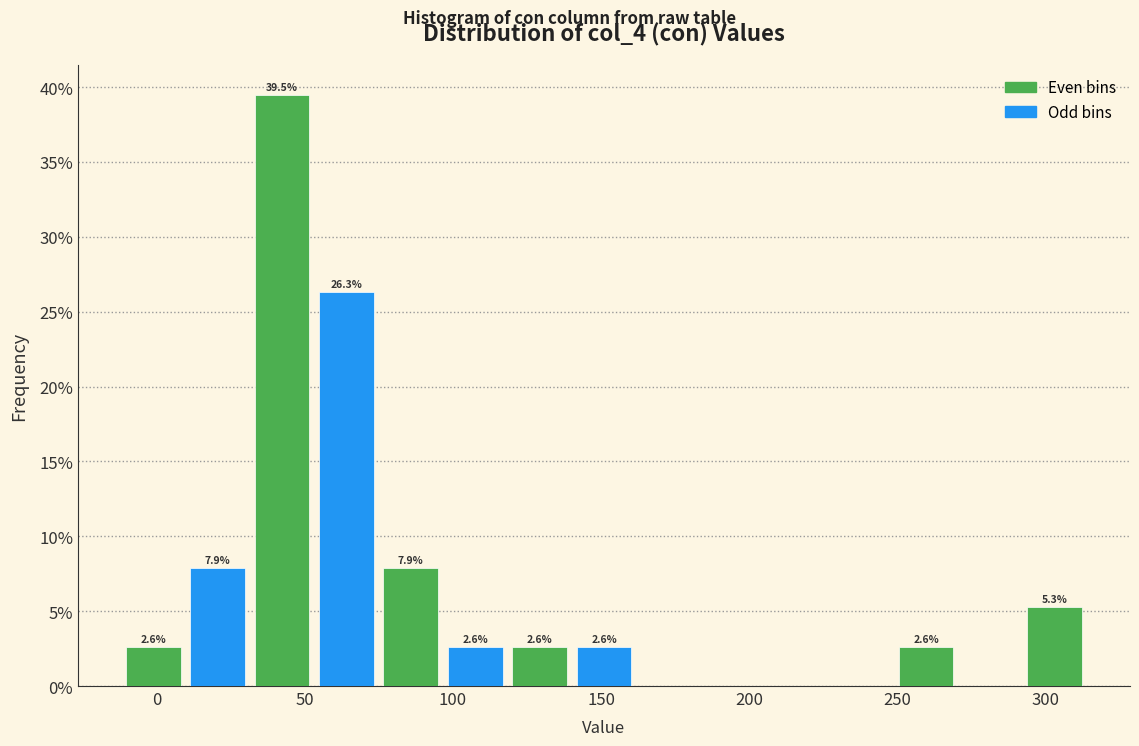

Which range on the x-axis has the tallest bar?

30 to 55